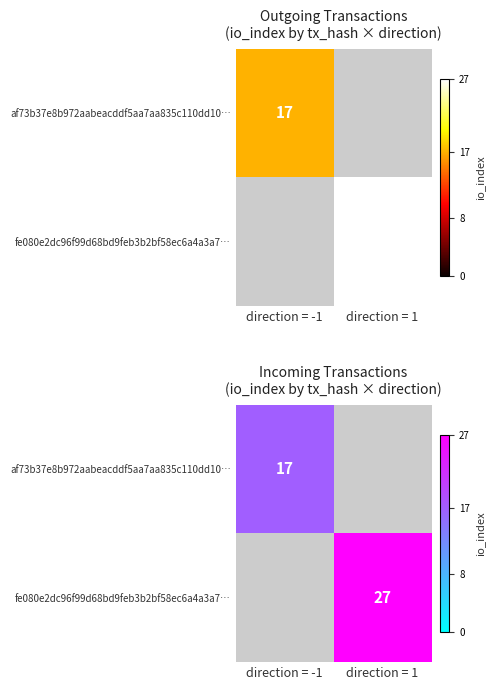

True or false: af73b37e8b972aabeacddf5aa7aa835c110dd10… has a value of 10.7 at direction = -1.

False